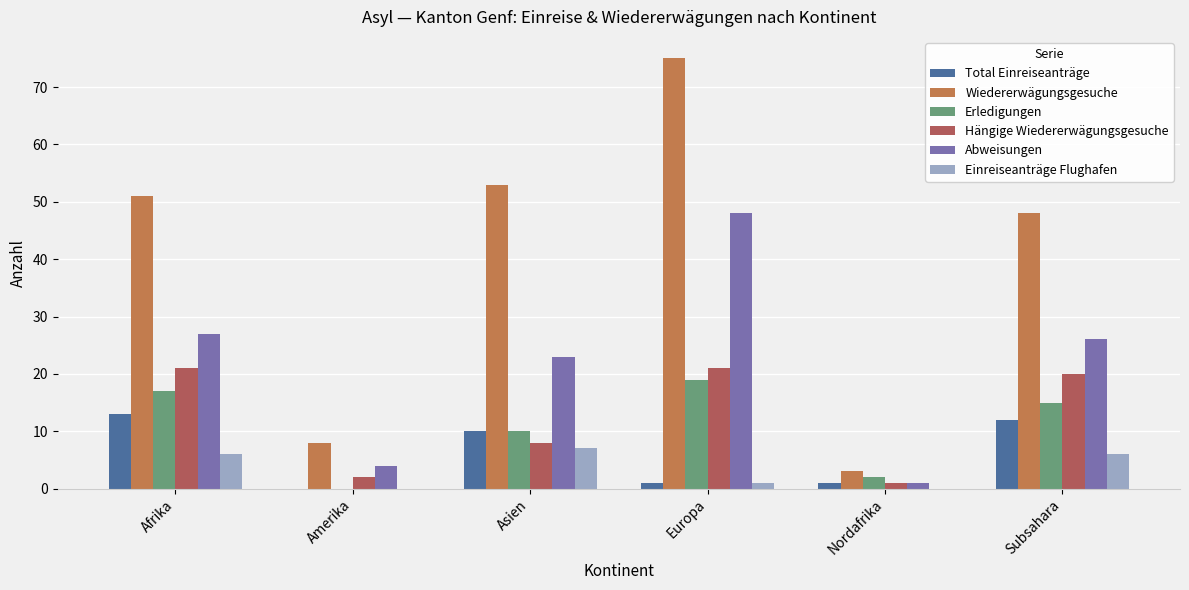

Reading left to right, extract all data points from this chart.

Total Einreiseanträge: 13	0	10	1	1	12
Wiedererwägungsgesuche: 51	8	53	75	3	48
Erledigungen: 17	0	10	19	2	15
Hängige Wiedererwägungsgesuche: 21	2	8	21	1	20
Abweisungen: 27	4	23	48	1	26
Einreiseanträge Flughafen: 6	0	7	1	0	6